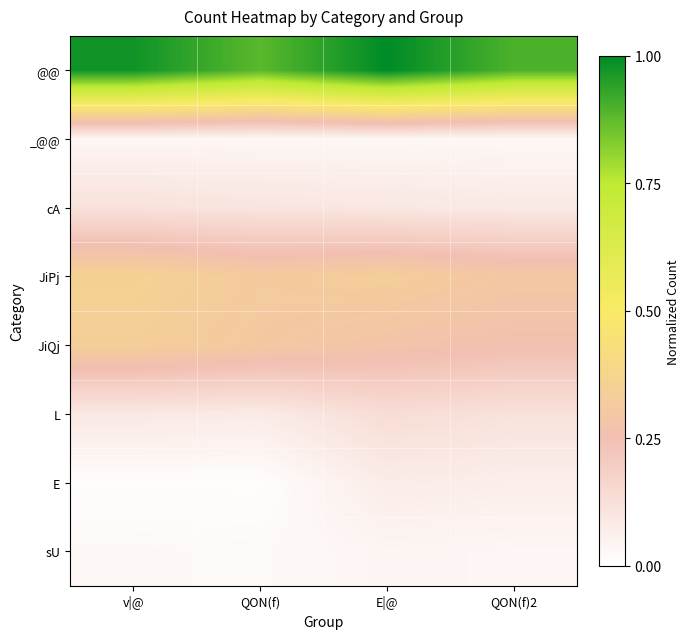

At which category is the sum across all series the highest?

E|@